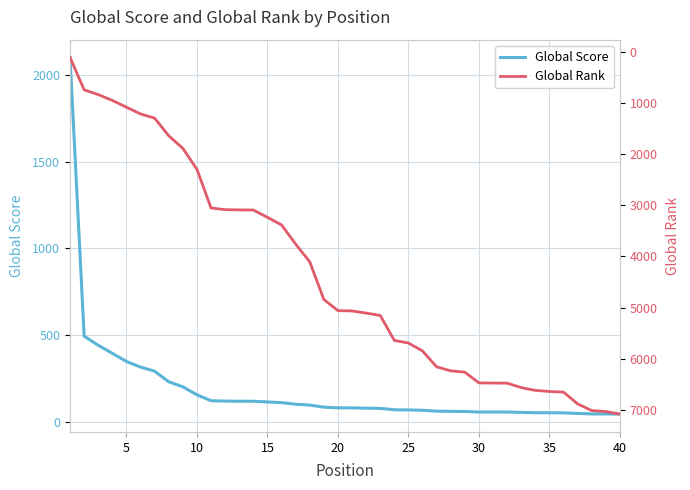

True or false: Global Score has more than 2 points higher than both neighbors.

False